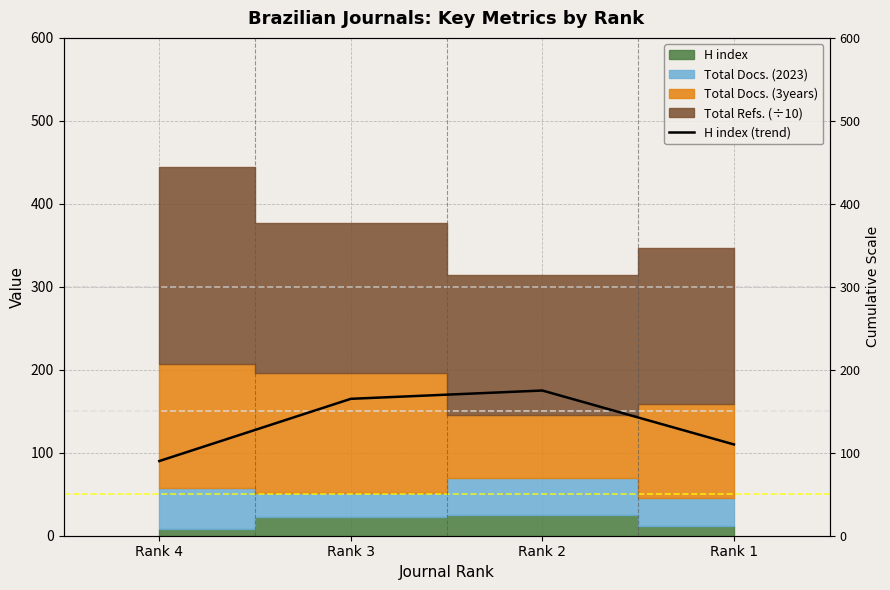

Reading left to right, what are all the values shown in this chart?

Rank 4=90	Rank 3=165	Rank 2=175	Rank 1=110